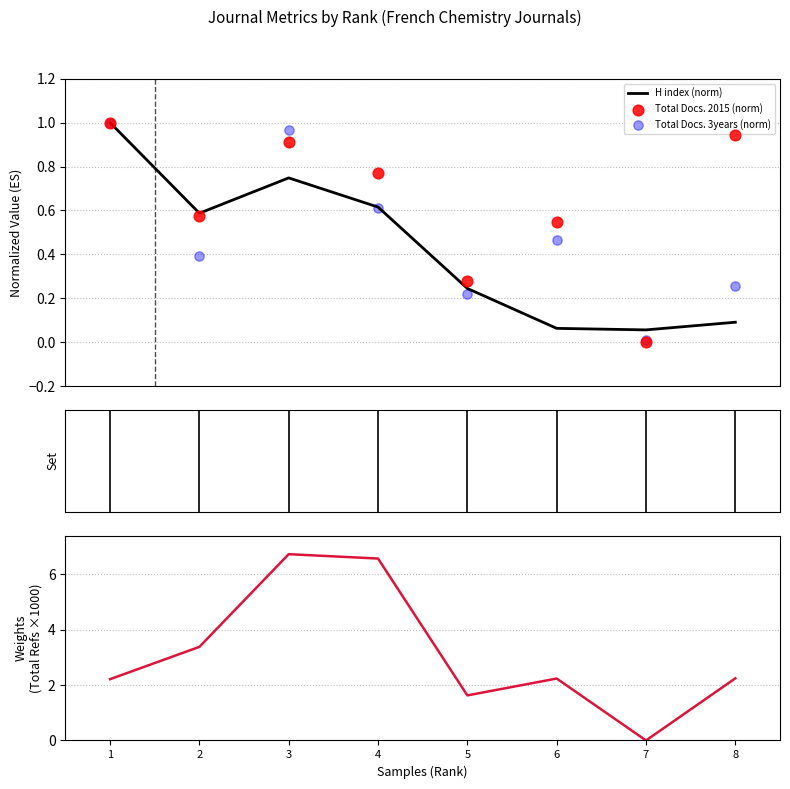

What is the total value across all series at 1?

5.2